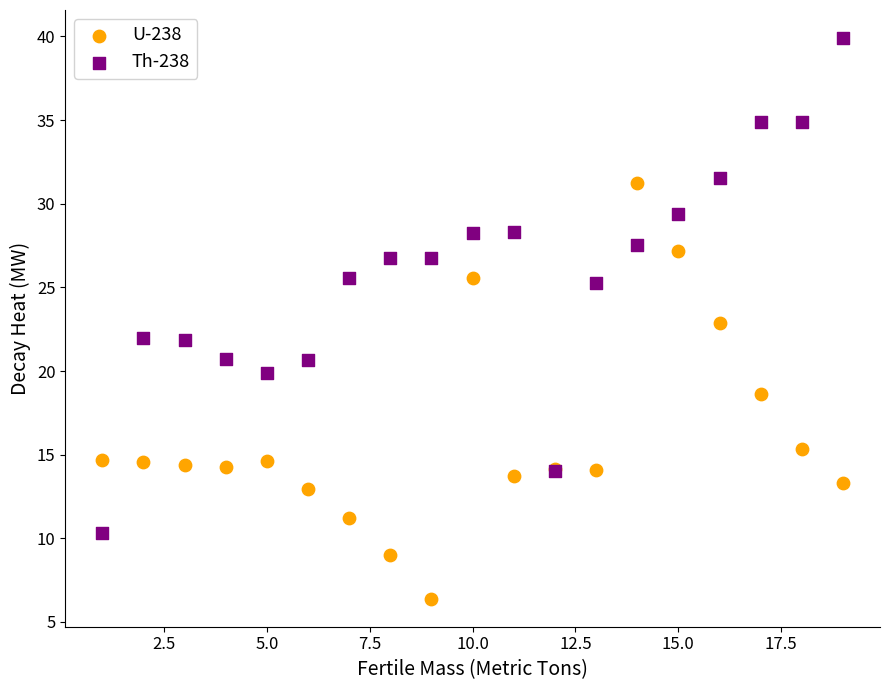

What is the X range (max minus min) for the scatter plot?

18.0